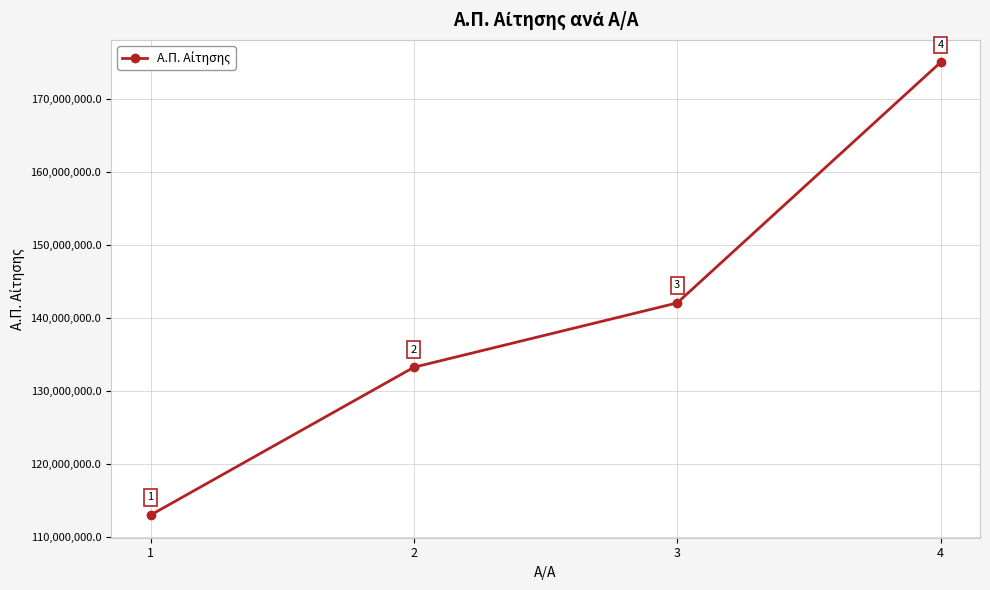

What is the change in value from 3 to 4?

+32959991.2